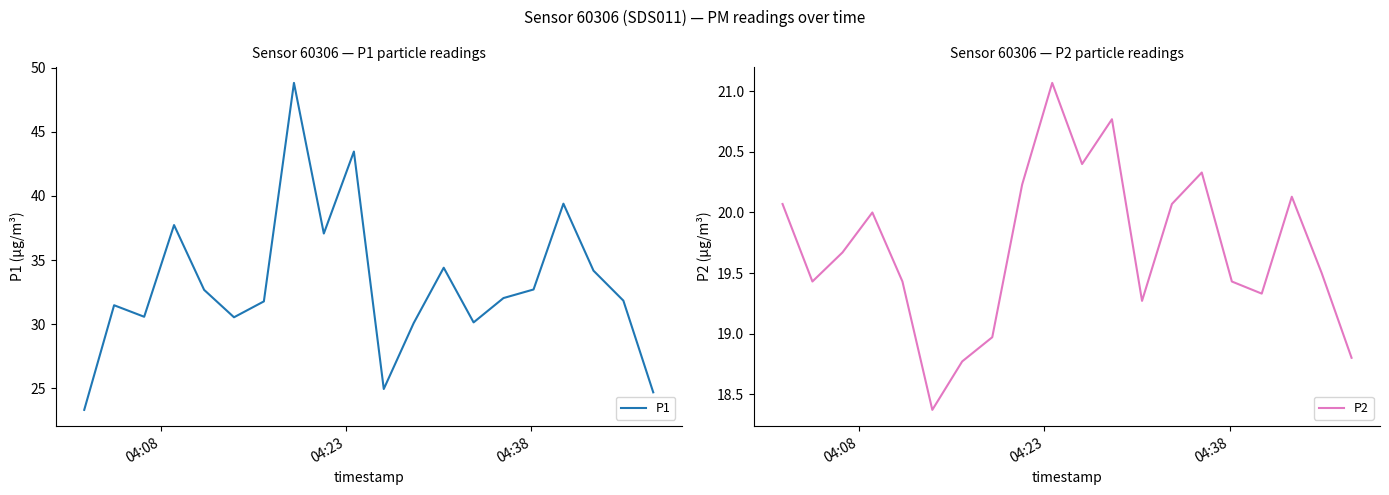

Reading left to right, transcribe all the data shown in this chart.

P1: 23.3	31.5	30.6	37.7	32.7	30.5	31.8	48.8	37.1	43.5	24.9	30.1	34.4	30.1	32.0	32.7	39.4	34.2	31.8	24.7
P2: 20.1	19.4	19.7	20.0	19.4	18.4	18.8	19.0	20.2	21.1	20.4	20.8	19.3	20.1	20.3	19.4	19.3	20.1	19.5	18.8